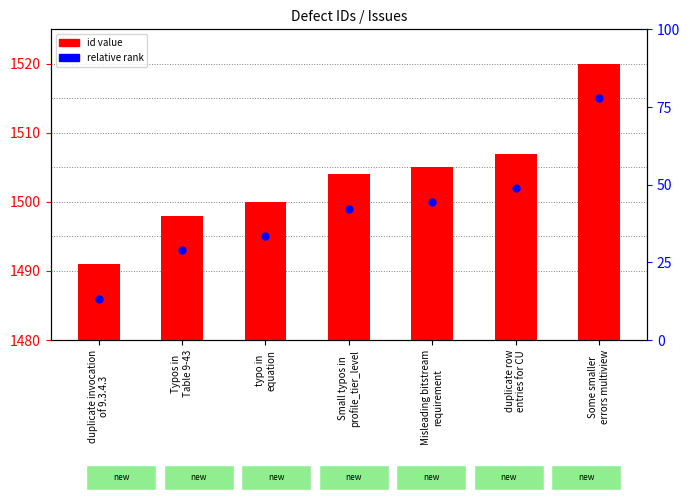

At how many categories does at least one series exceed 999?

7